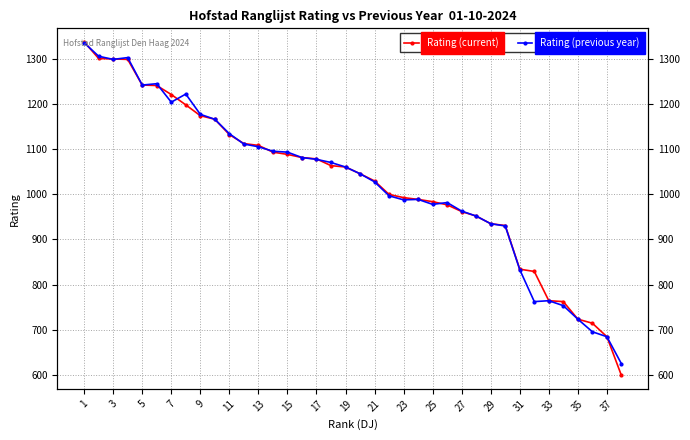

After their last crossing, which series has the higher values: Rating (current) or Rating (previous year)?

Rating (previous year)